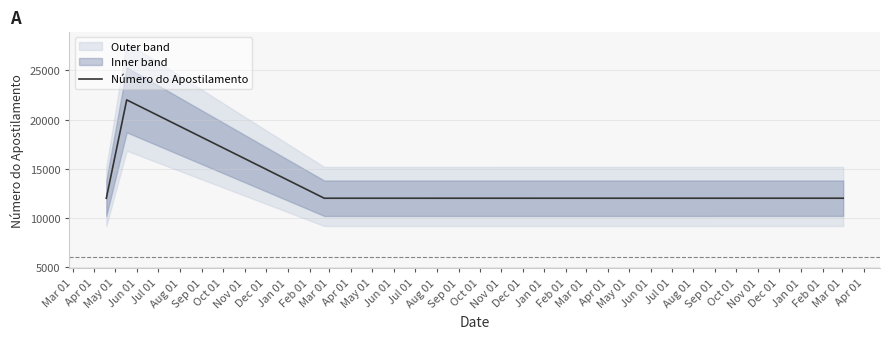

How many data points are above 12015?

1